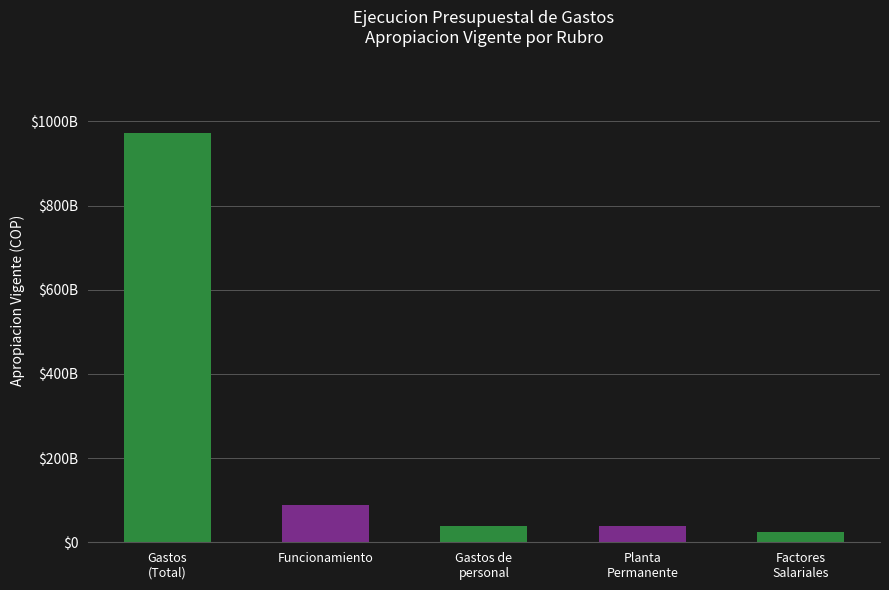

Read the value at Funcionamiento.

88091393378.7